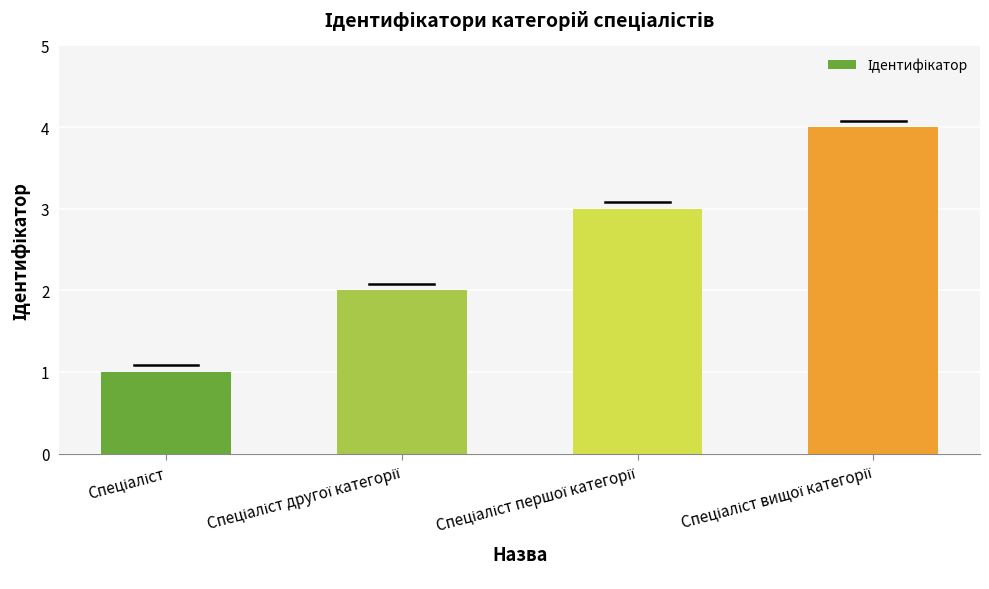

What is the difference between the maximum and minimum values?

3